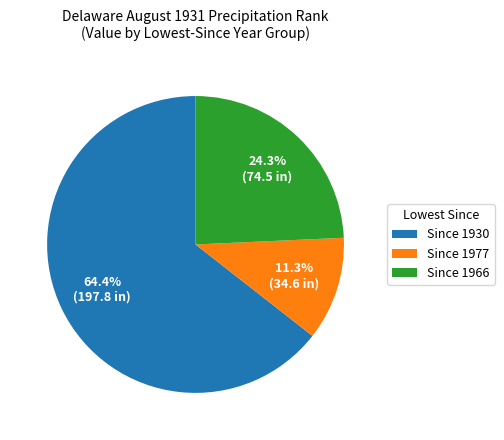

What is the total percentage of Since 1966 and Since 1977?

35.6%